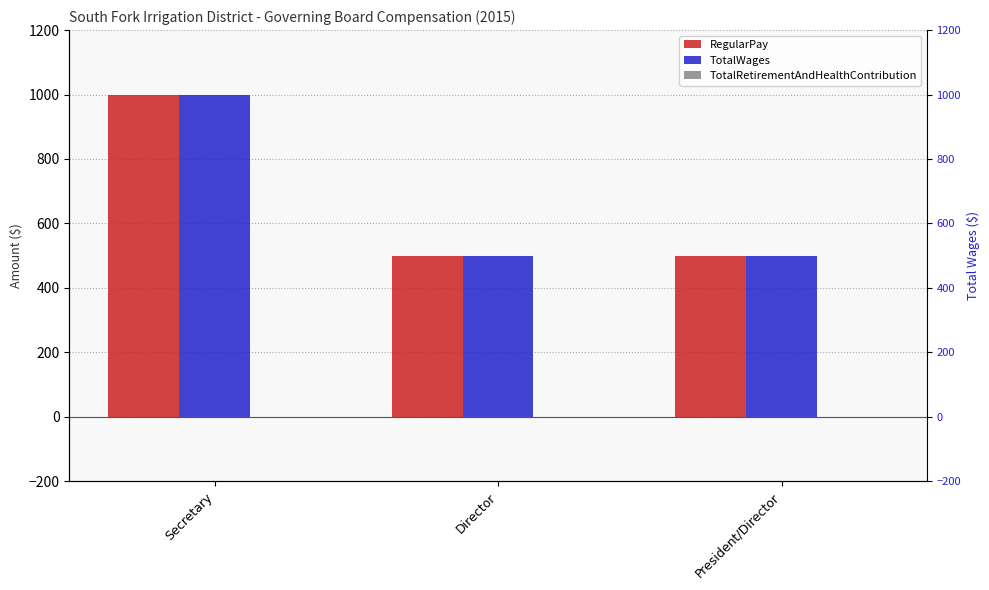

The RegularPay series shows 500 at President/Director. True or false?

True